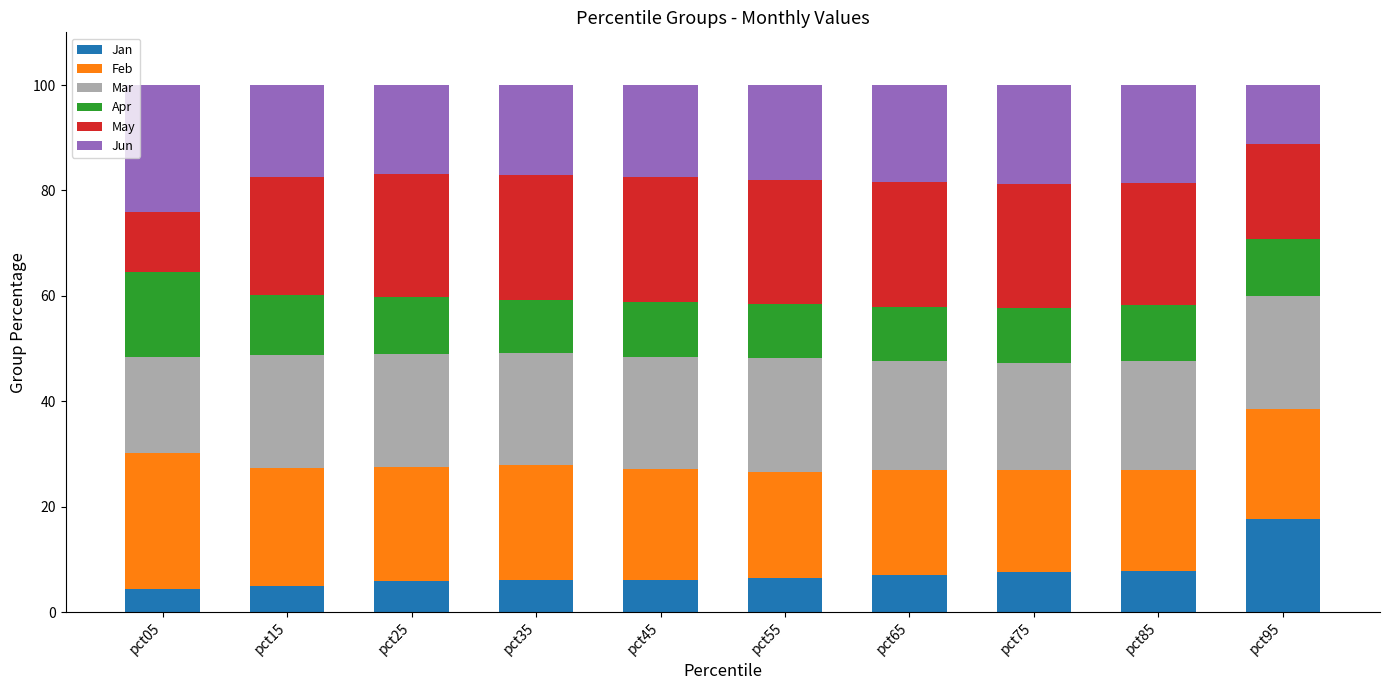

How many bars are there in total?

10